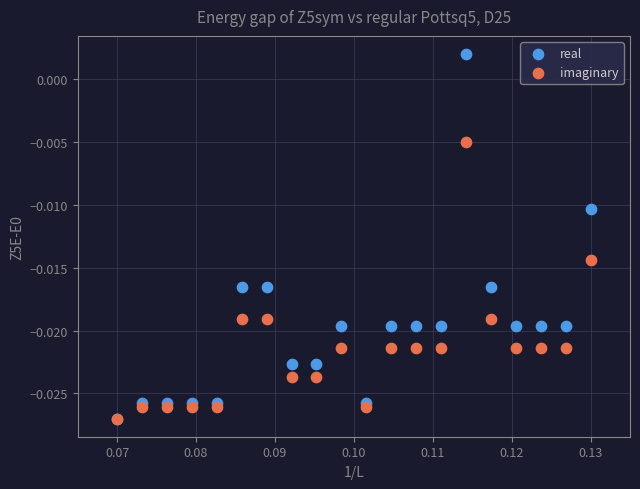

Which series contains the highest Y value?

real